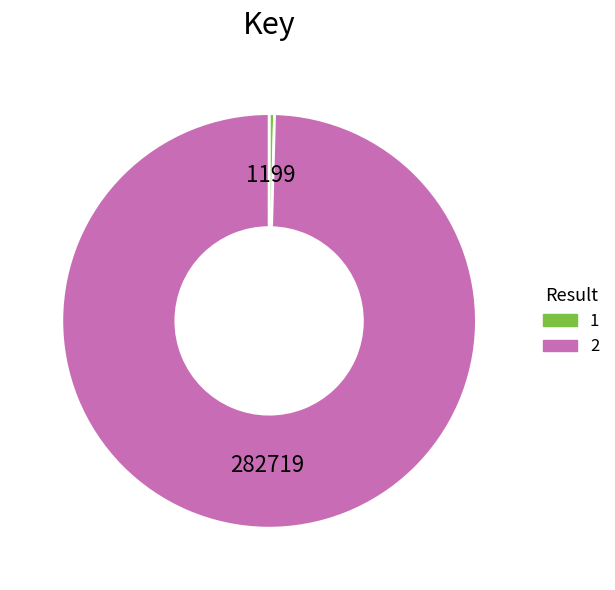

Do 1 and 2 together represent more than half of the pie?

Yes